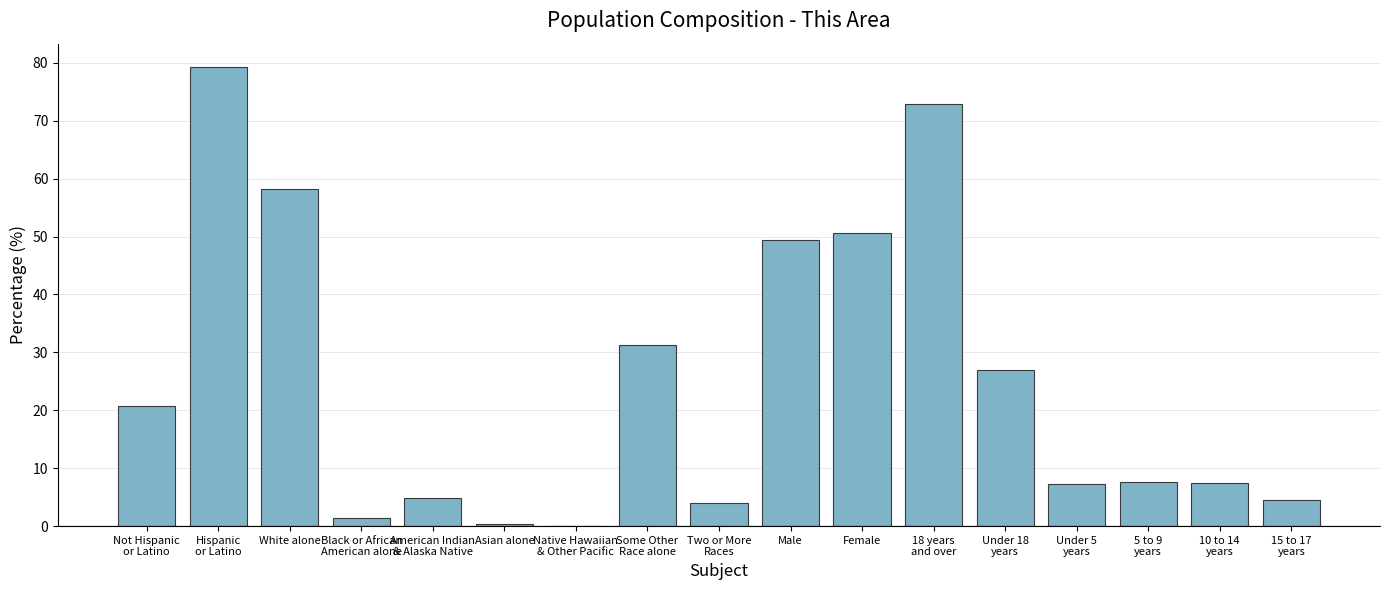

What is the maximum value shown in the chart?

79.3